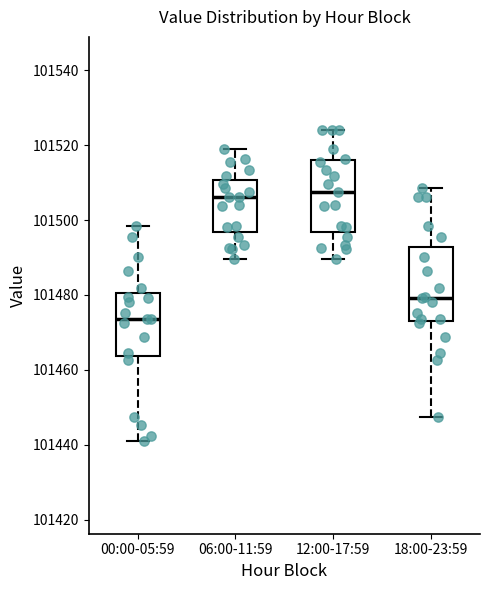

Reading left to right, transcribe this box plot: for each box, give where its median line is, the range the box spans, and where its two whiskers end, as read against the y-axis. The values are not printed on the chart, so give them approximately, as read against the axis.

00:00-05:59: median 101474, box 101464 to 101480, whiskers 101442 to 101498
06:00-11:59: median 101506, box 101496 to 101510, whiskers 101490 to 101518
12:00-17:59: median 101508, box 101496 to 101516, whiskers 101490 to 101524
18:00-23:59: median 101480, box 101474 to 101492, whiskers 101448 to 101508